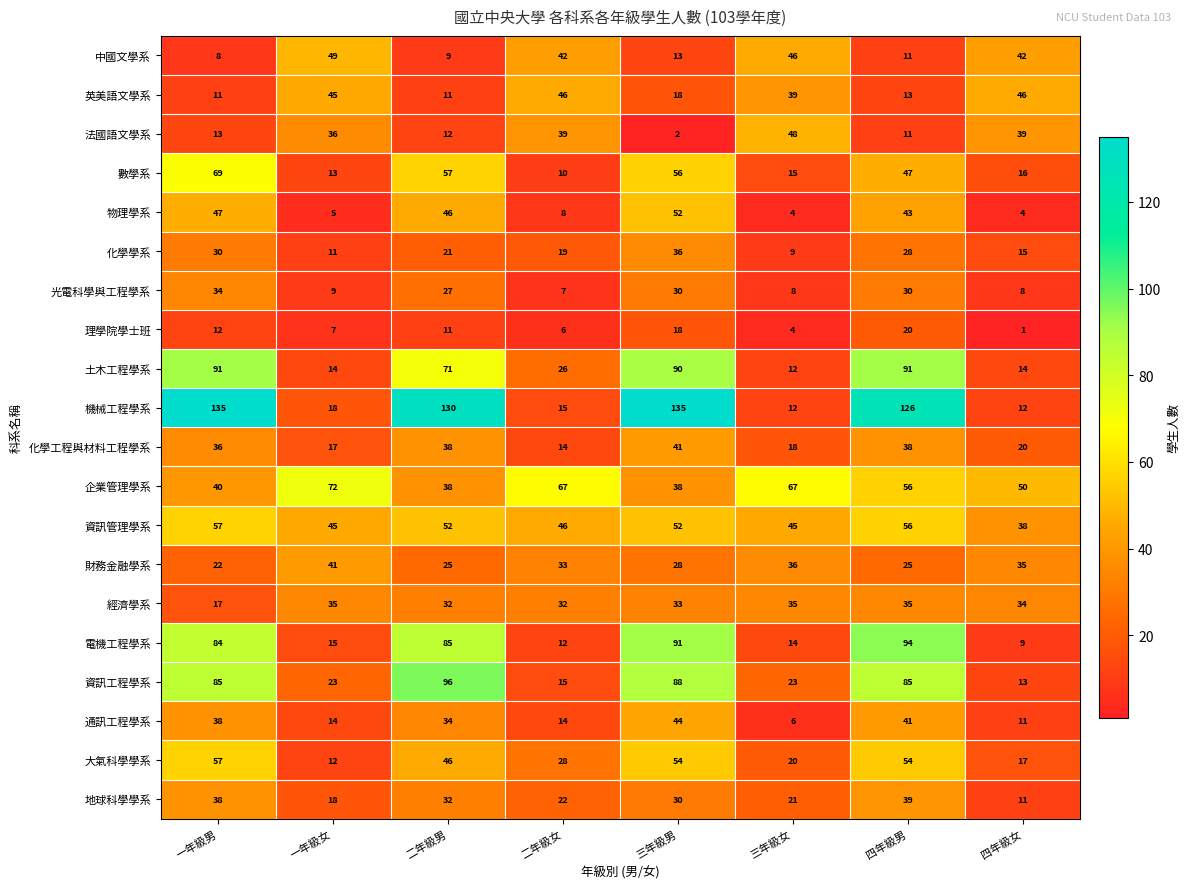

List the labels in order of 理學院學士班 value, largest first.

四年級男, 三年級男, 一年級男, 二年級男, 一年級女, 二年級女, 三年級女, 四年級女